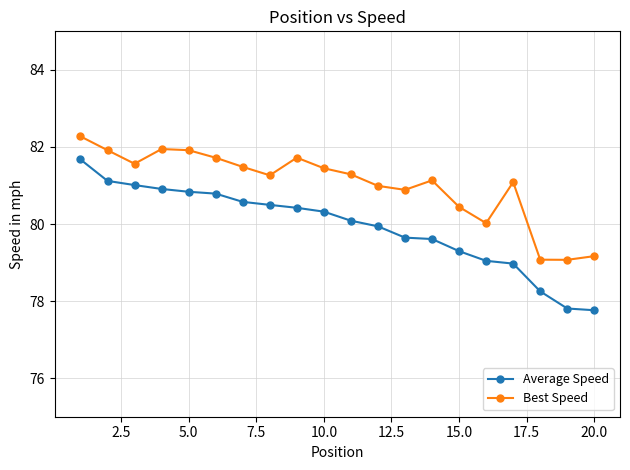

What is the difference between the maximum and minimum values in the Average Speed series?

3.9